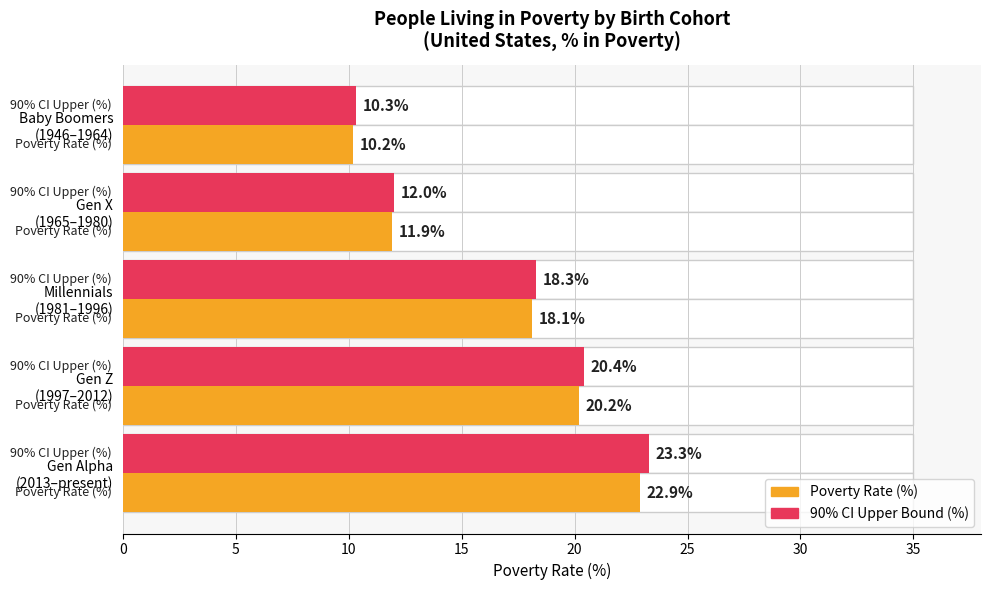

Which has a higher value, Millennials (1981–1996) or Gen X (1965–1980)?

Millennials (1981–1996)